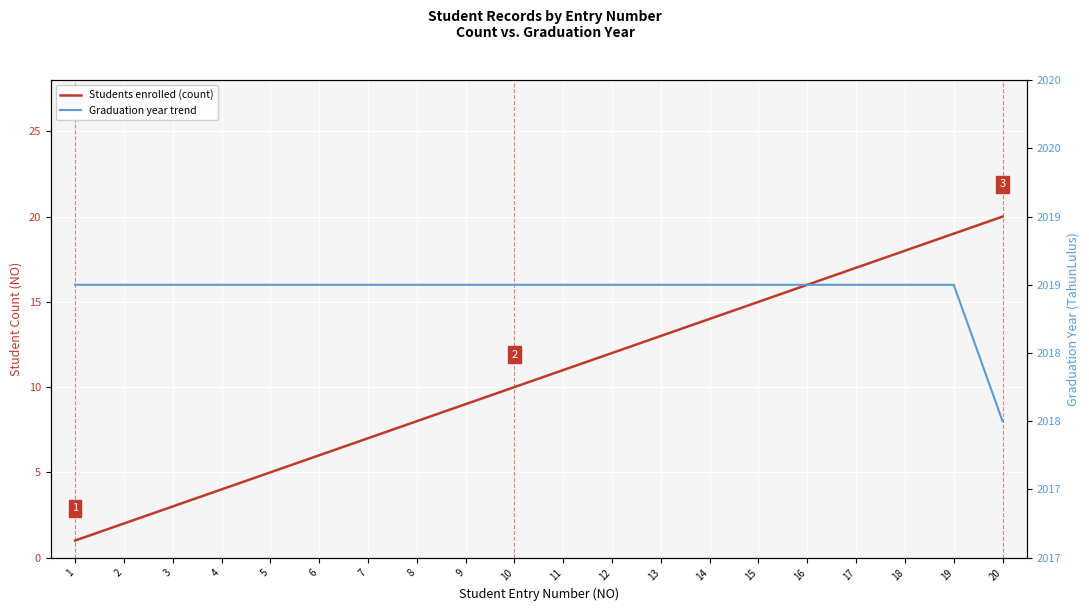

What is the difference between the second highest and minimum values in the Students enrolled (count) series?

18